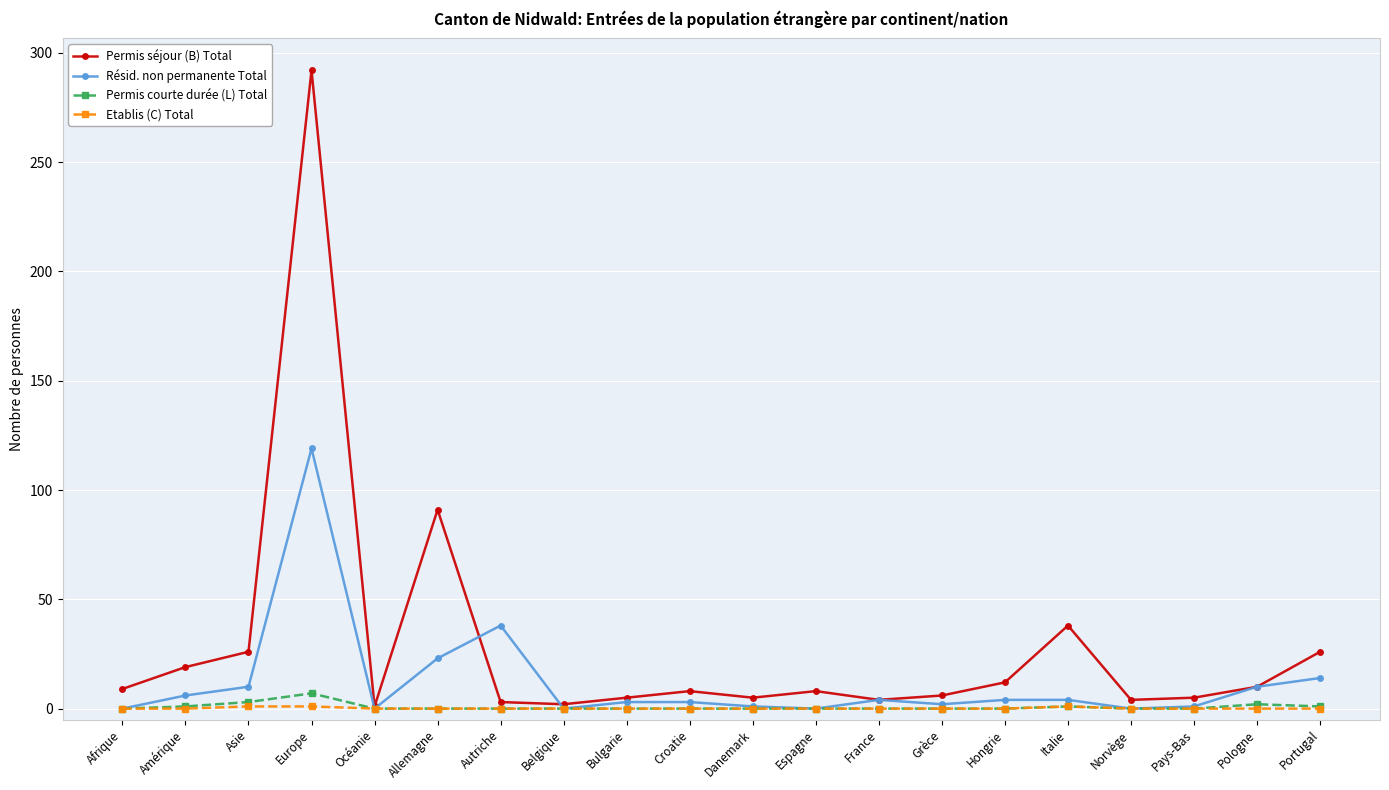

What are all the series names shown in the legend?

Permis séjour (B) Total, Résid. non permanente Total, Permis courte durée (L) Total, Etablis (C) Total